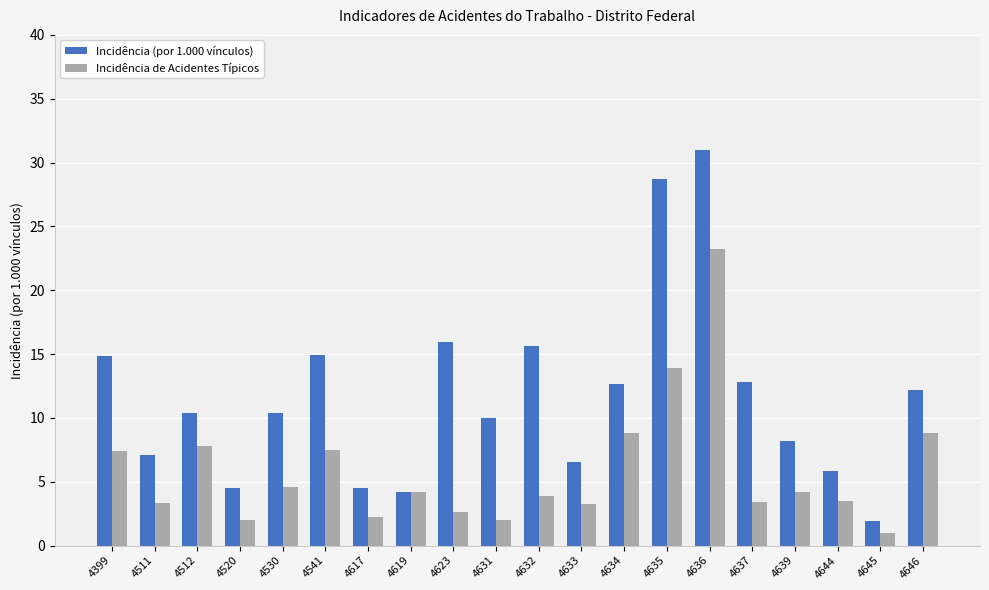

True or false: Incidência (por 1.000 vínculos) has a value of 2.6 at 4520.

False